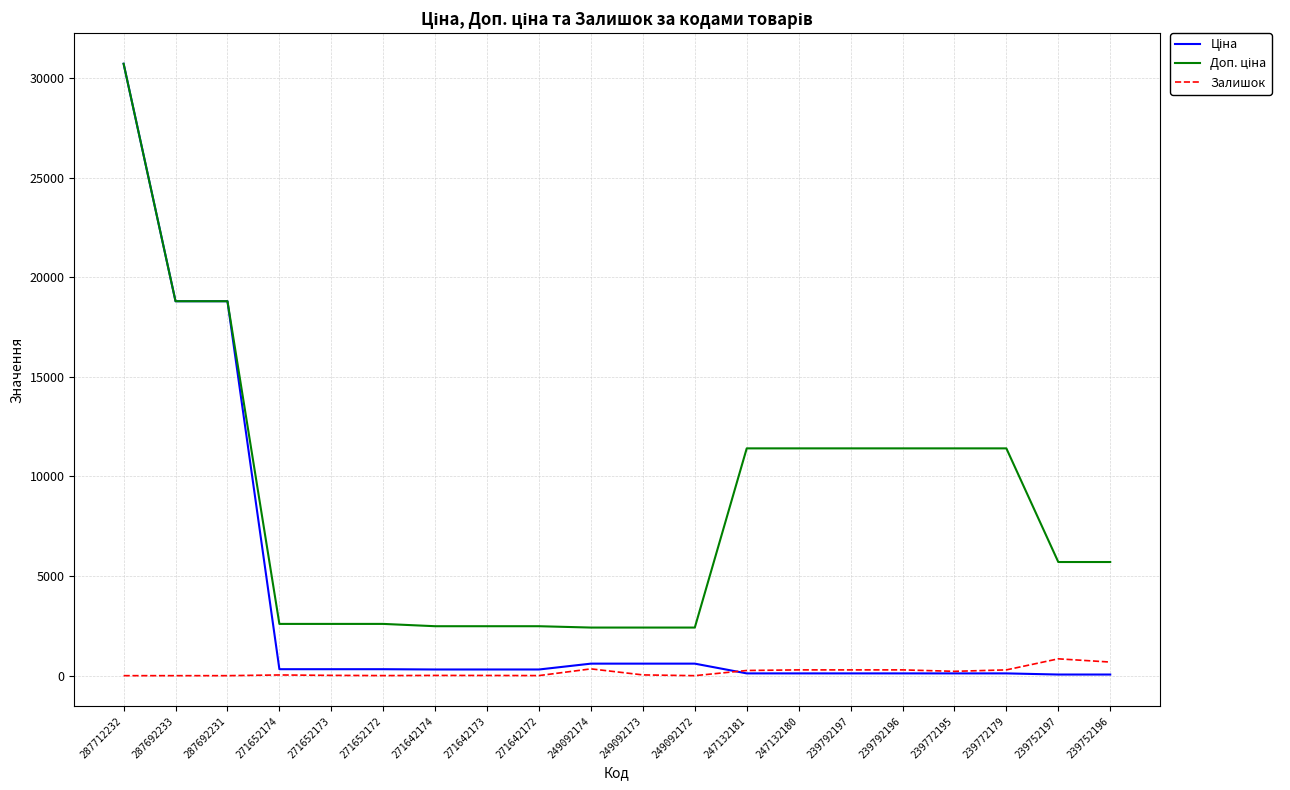

At which category is the sum across all series the highest?

287712232